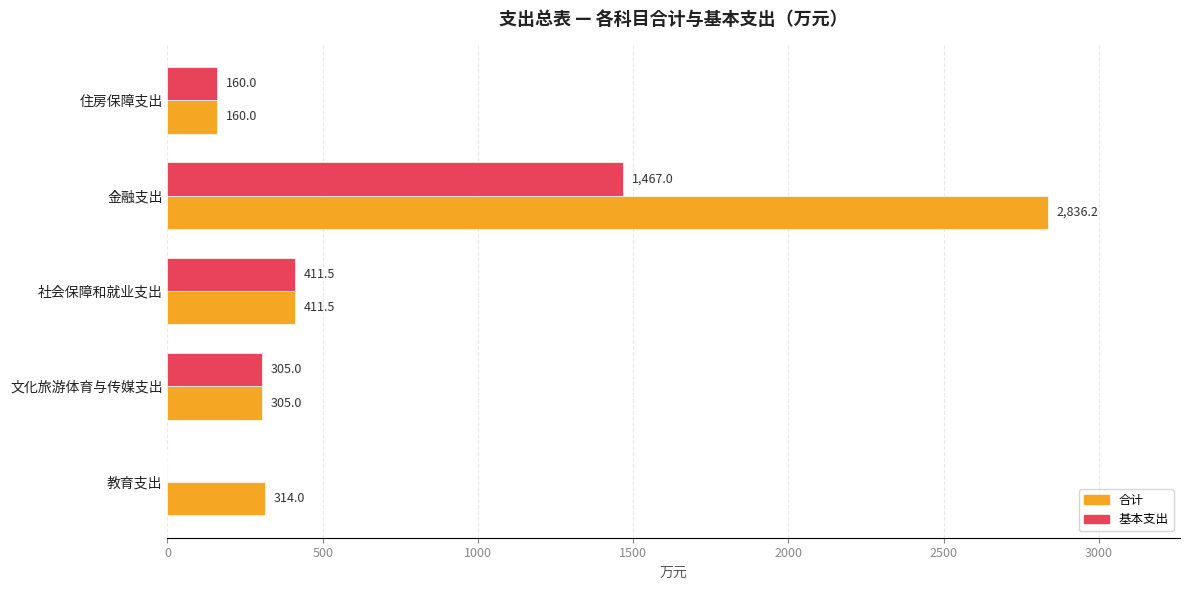

At which label is 基本支出 closest to 733?

社会保障和就业支出